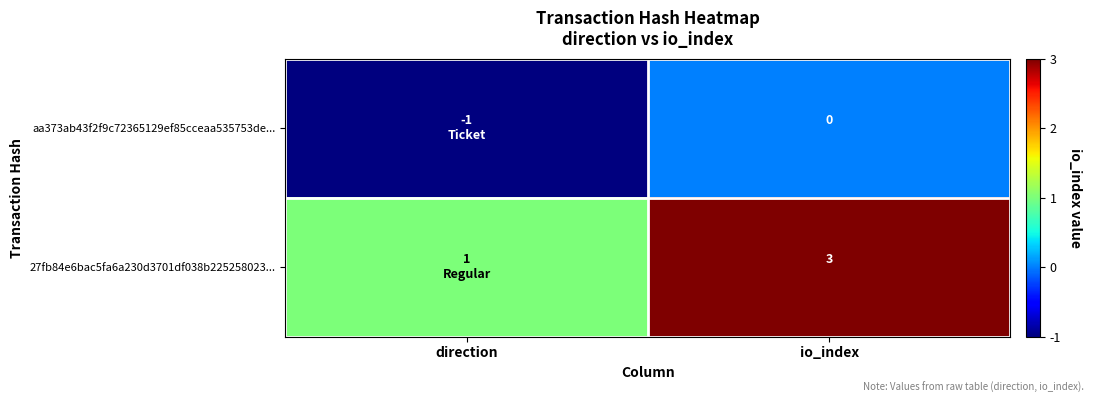

The value of 27fb84e6bac5fa6a230d3701df038b225258023... at io_index is 4. True or false?

False